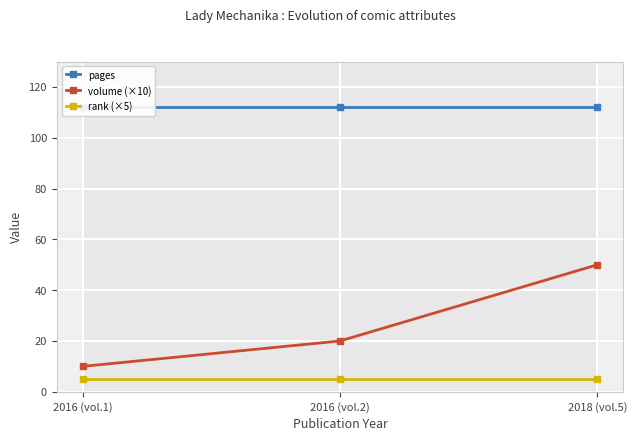

List the labels in order of rank (×5) value, largest first.

2016 (vol.1), 2016 (vol.2), 2018 (vol.5)